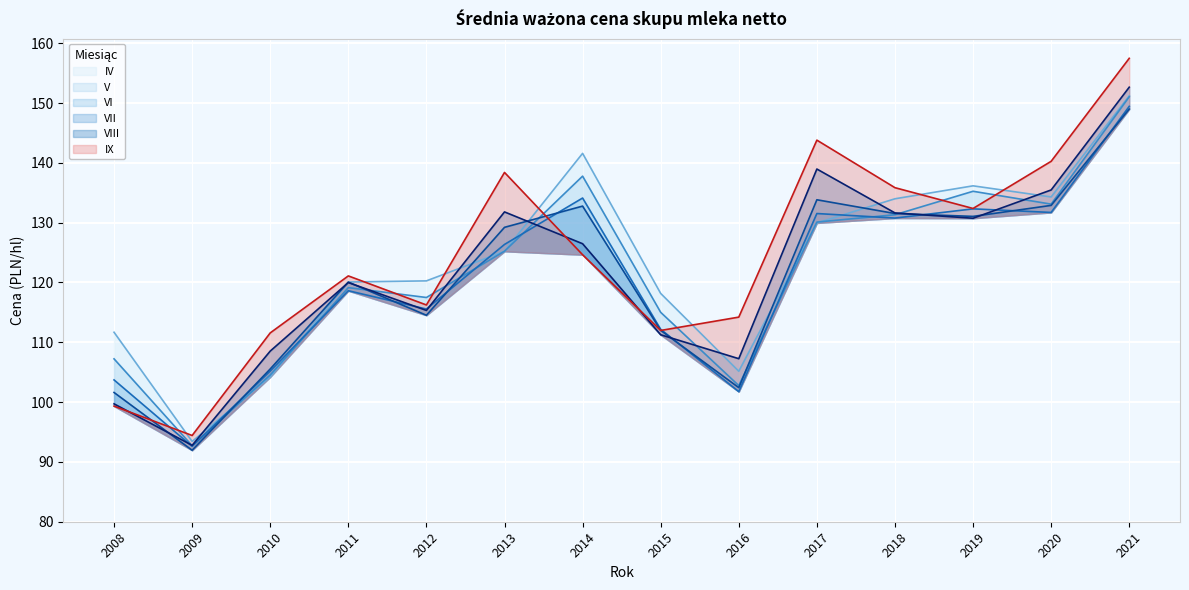

Which series changed the most between 2014 and 2017?

IX